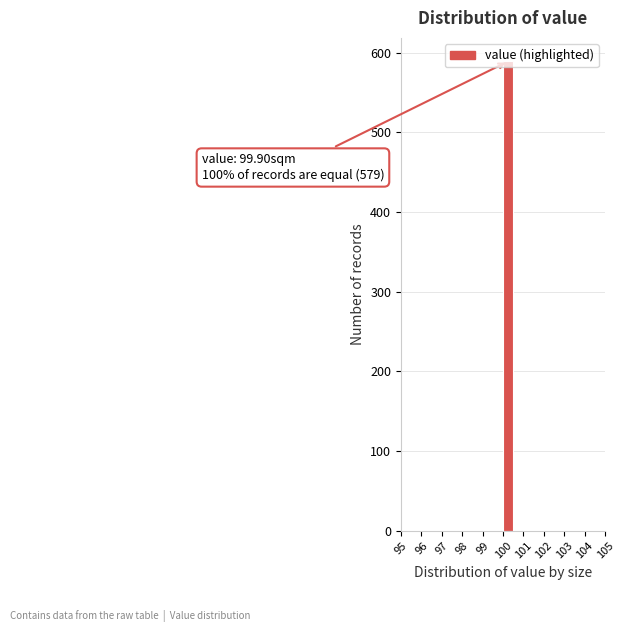

Which range on the x-axis has the tallest bar?

99.9 to 100.4